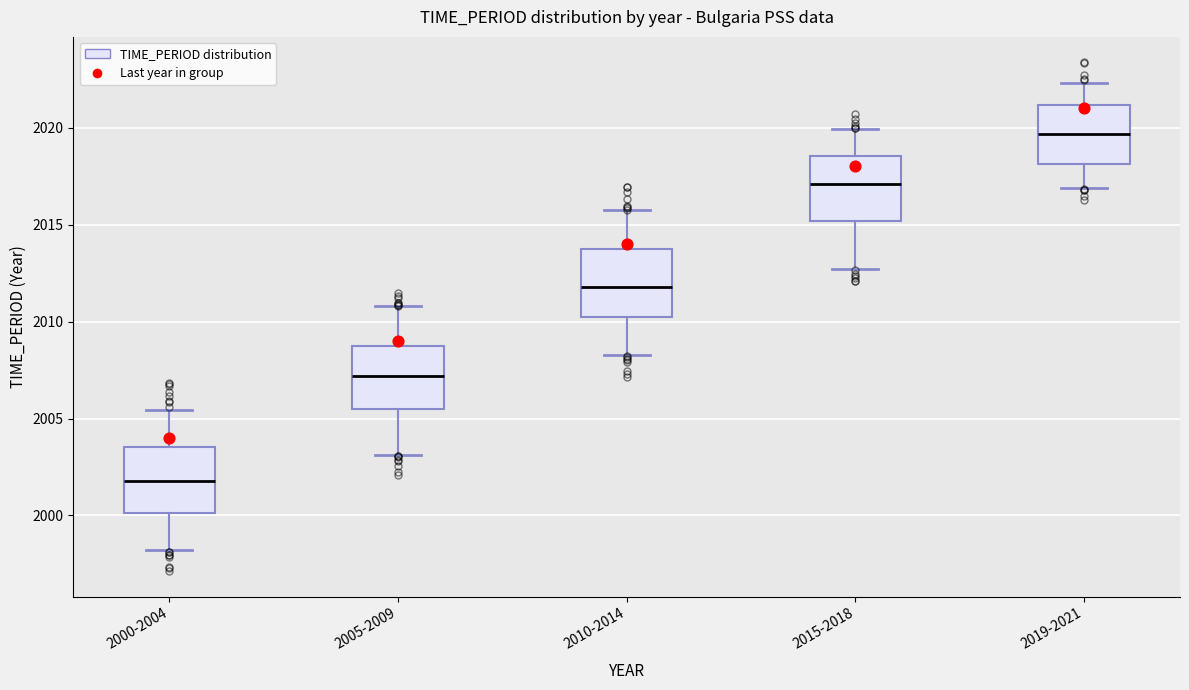

Reading left to right, read every box against the y-axis: the position of its median line, the range the box covers, and the ends of its whiskers. The values are not printed on the chart, so give them approximately, as read against the axis.

2000-2004: median 2002.0, box 2000.0 to 2003.5, whiskers 1998.0 to 2005.5
2005-2009: median 2007.0, box 2005.5 to 2008.5, whiskers 2003.0 to 2011.0
2010-2014: median 2012.0, box 2010.5 to 2014.0, whiskers 2008.5 to 2015.5
2015-2018: median 2017.0, box 2015.0 to 2018.5, whiskers 2012.5 to 2020.0
2019-2021: median 2019.5, box 2018.0 to 2021.0, whiskers 2017.0 to 2022.5